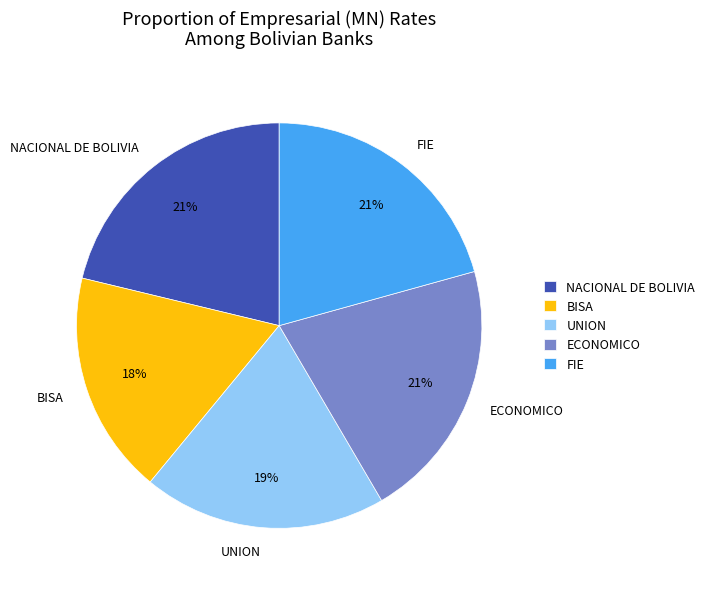

To the nearest percent, what is the average slice percentage?

20%